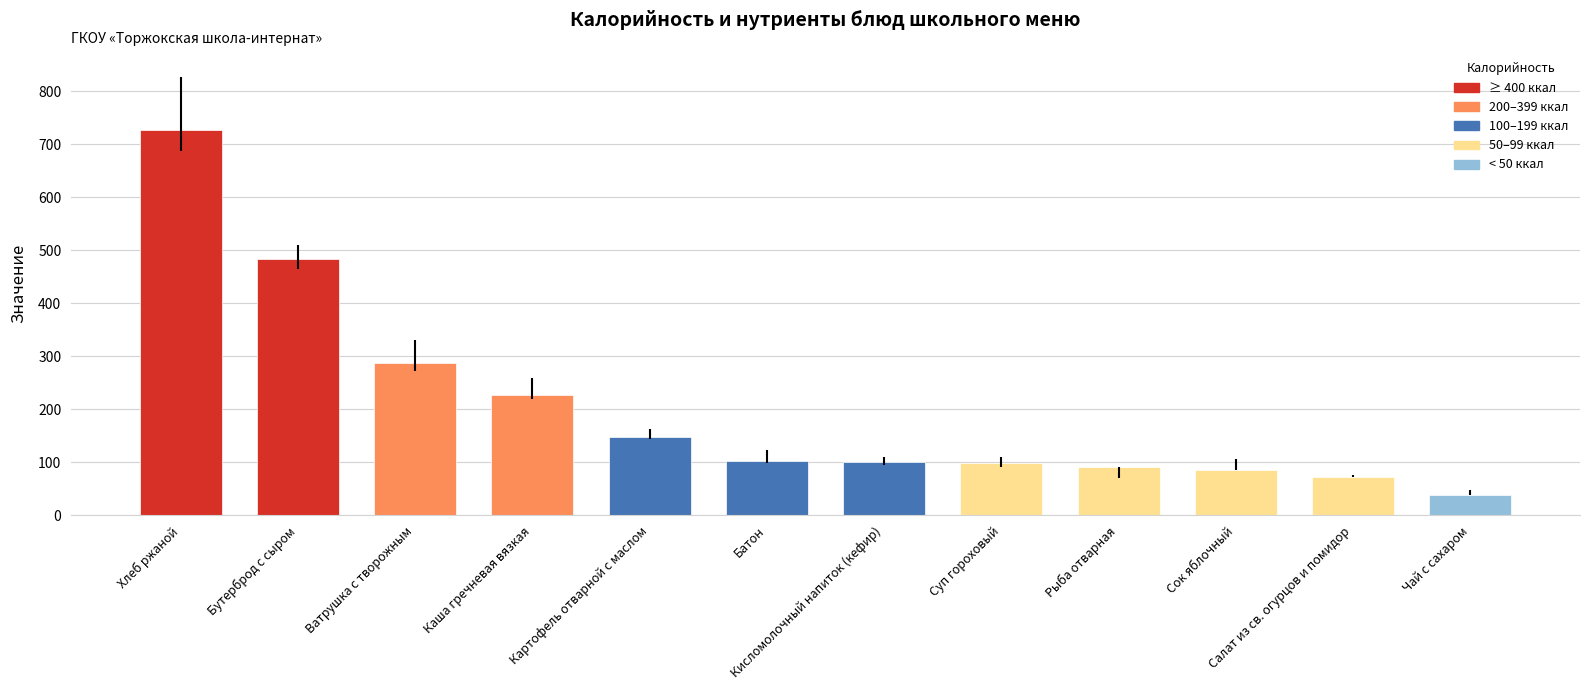

The value at Кисломолочный напиток (кефир) is 101.0. True or false?

True